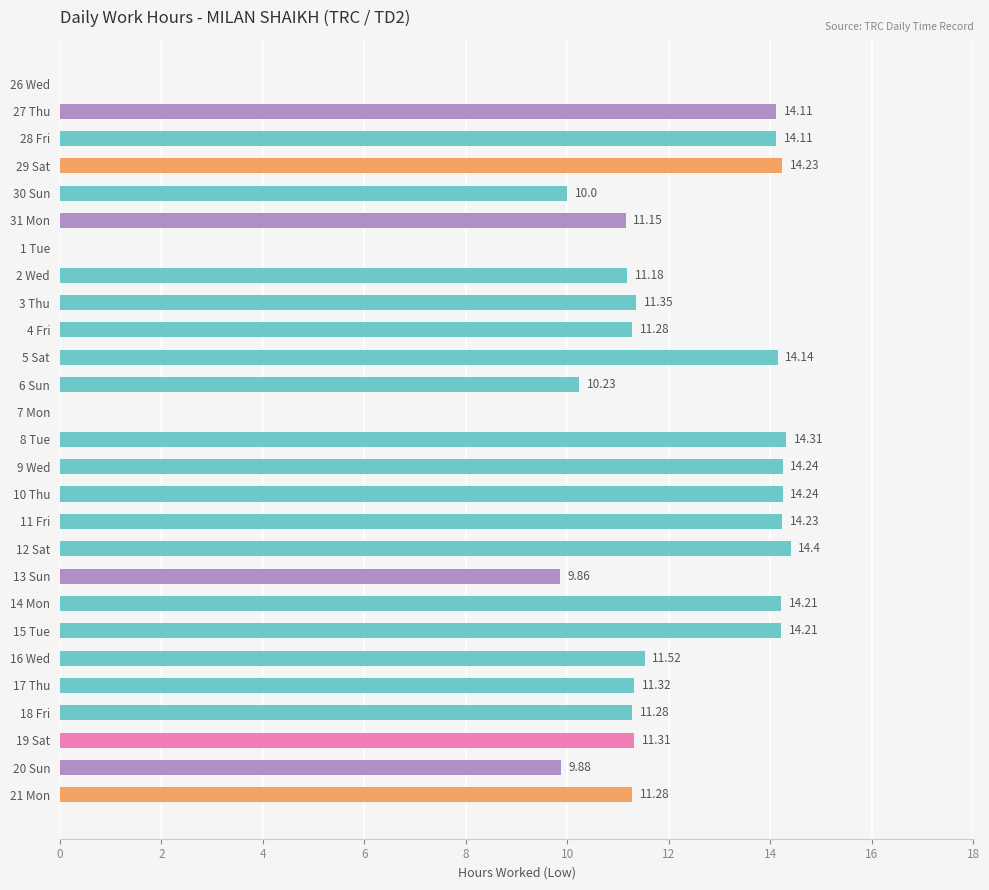

What is the sum of all values?

298.1